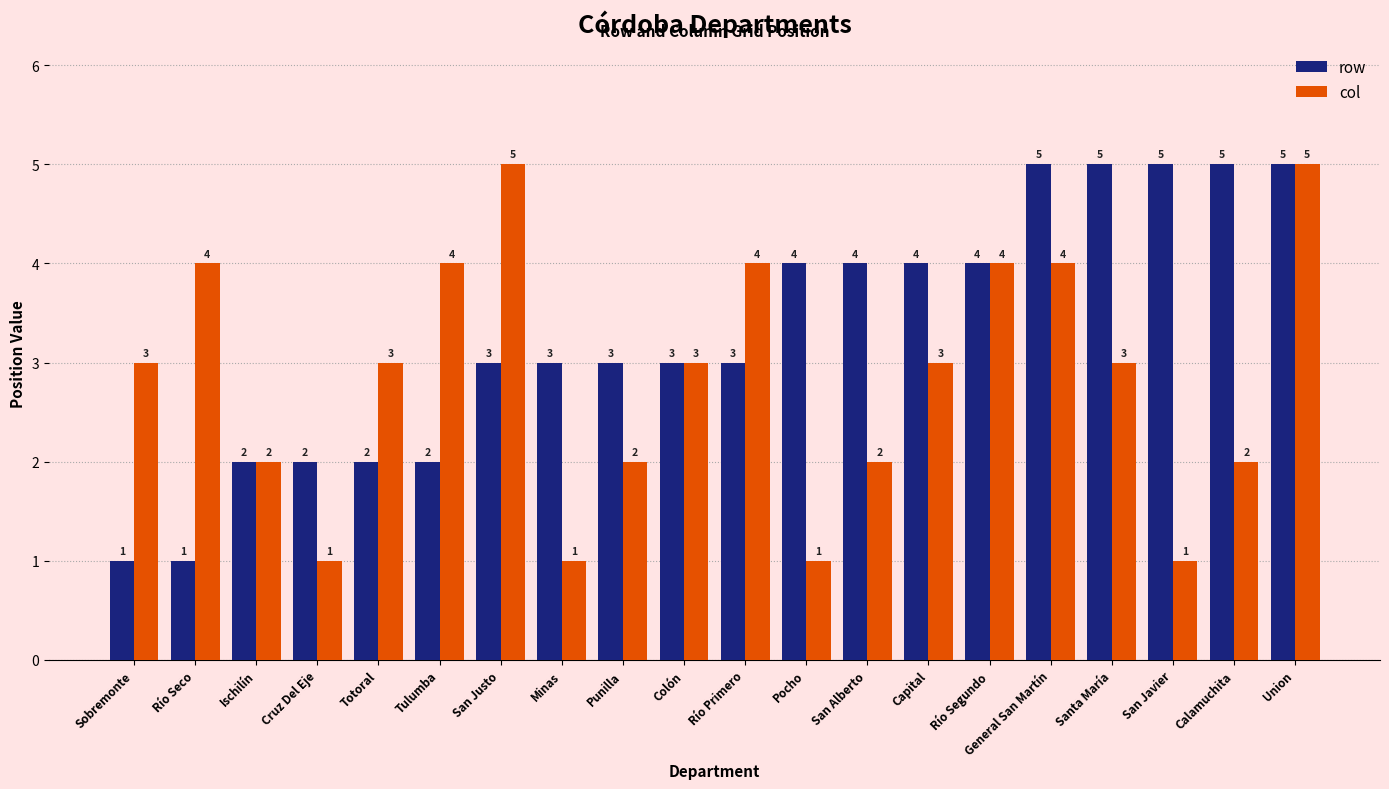

Rank the series by their average value, from lowest to highest.

col, row